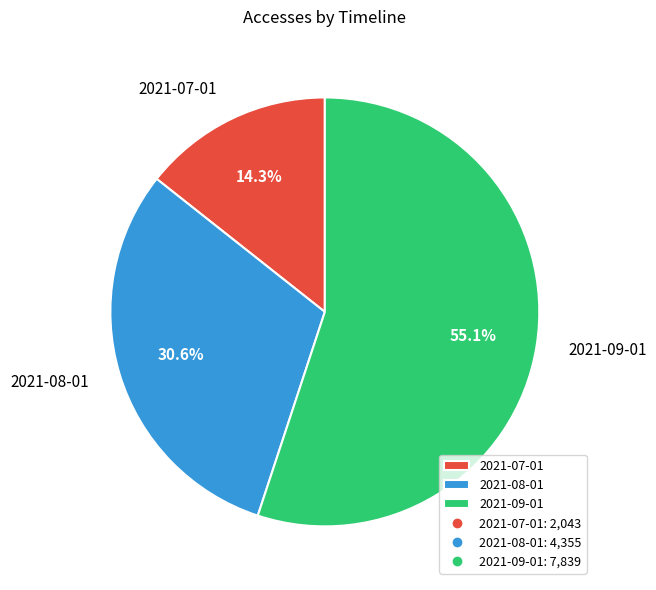

What percentage do 2021-08-01 and 2021-07-01 together represent?

44.9%